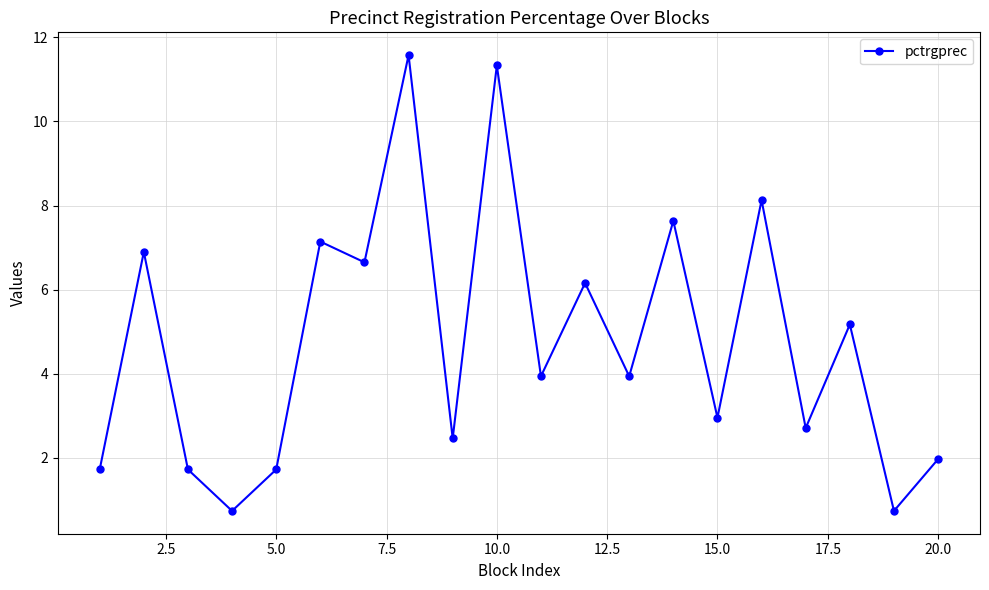

How many categories are shown in the chart?

20